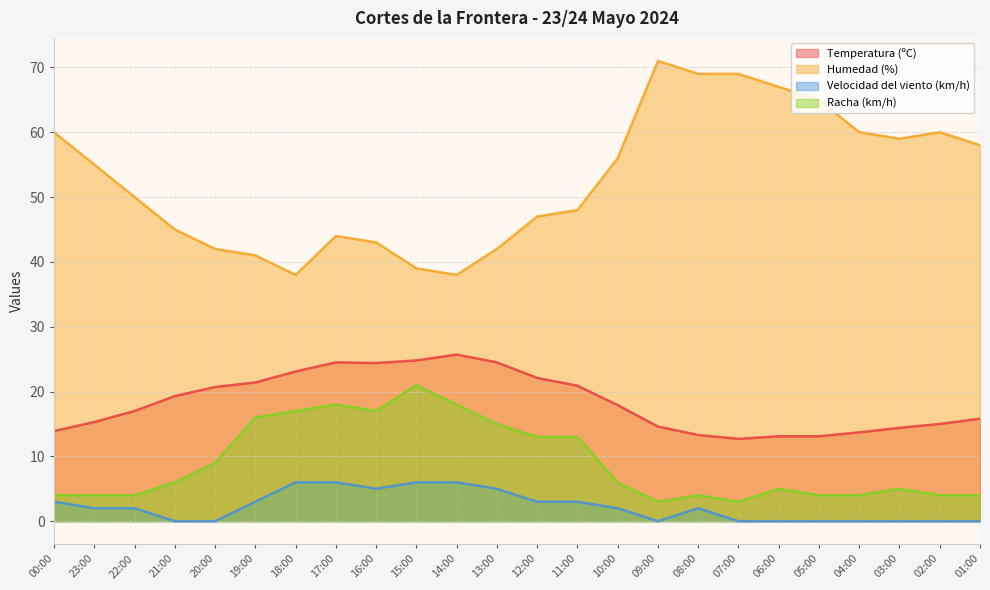

True or false: Velocidad del viento (km/h) and Humedad (%) cross at least once.

False